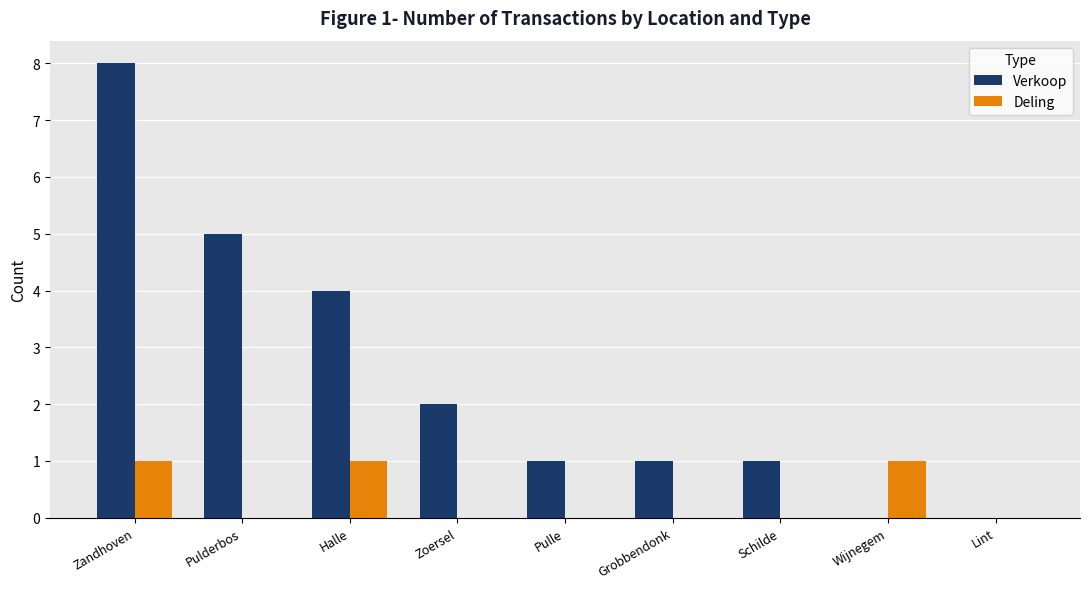

Reading left to right, what are all the values shown in this chart?

Verkoop: Zandhoven=8	Pulderbos=5	Halle=4	Zoersel=2	Pulle=1	Grobbendonk=1	Schilde=1	Wijnegem=0	Lint=0
Deling: Zandhoven=1	Pulderbos=0	Halle=1	Zoersel=0	Pulle=0	Grobbendonk=0	Schilde=0	Wijnegem=1	Lint=0